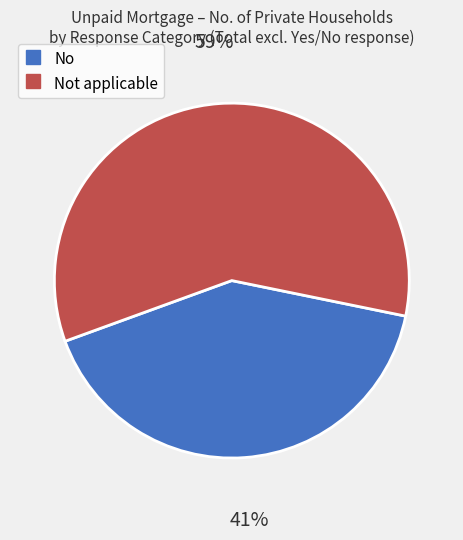

Does any single category account for the majority?

Yes